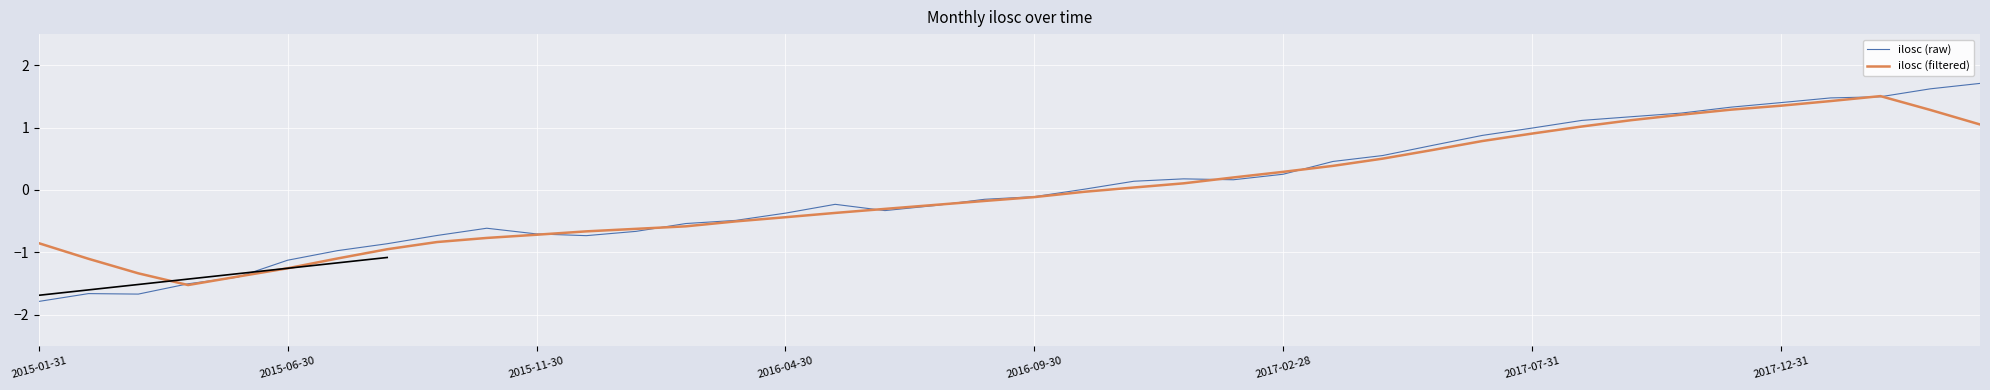

How many interior local peaks does the ilosc (filtered) series have?

1